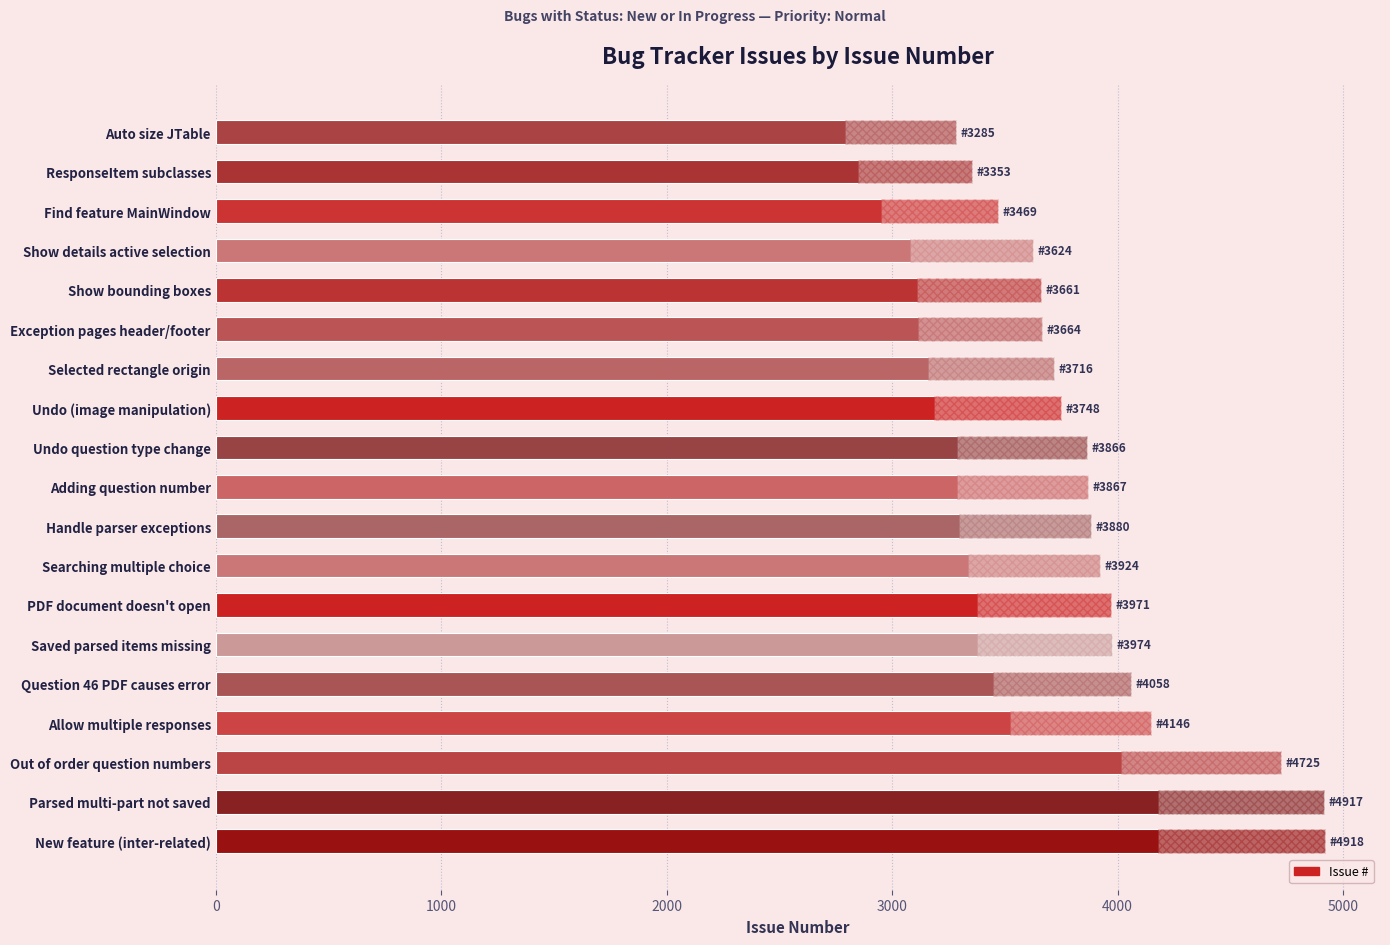

The chart shows a value of 3664 at Exception pages header/footer. True or false?

True